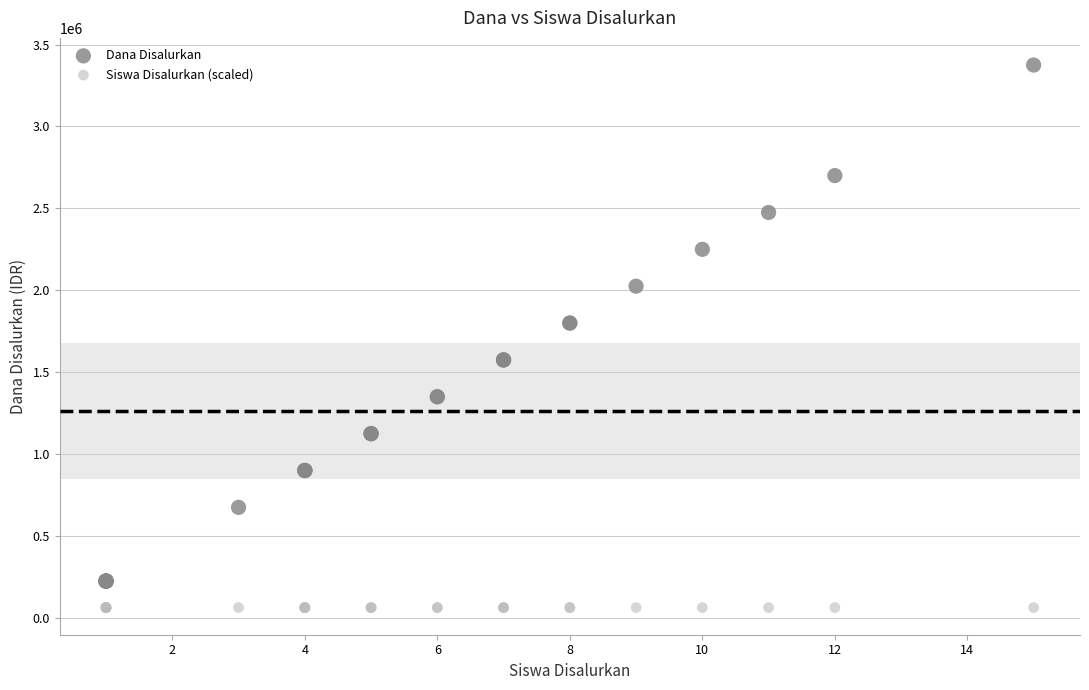

Which series contains the highest Y value?

Dana Disalurkan